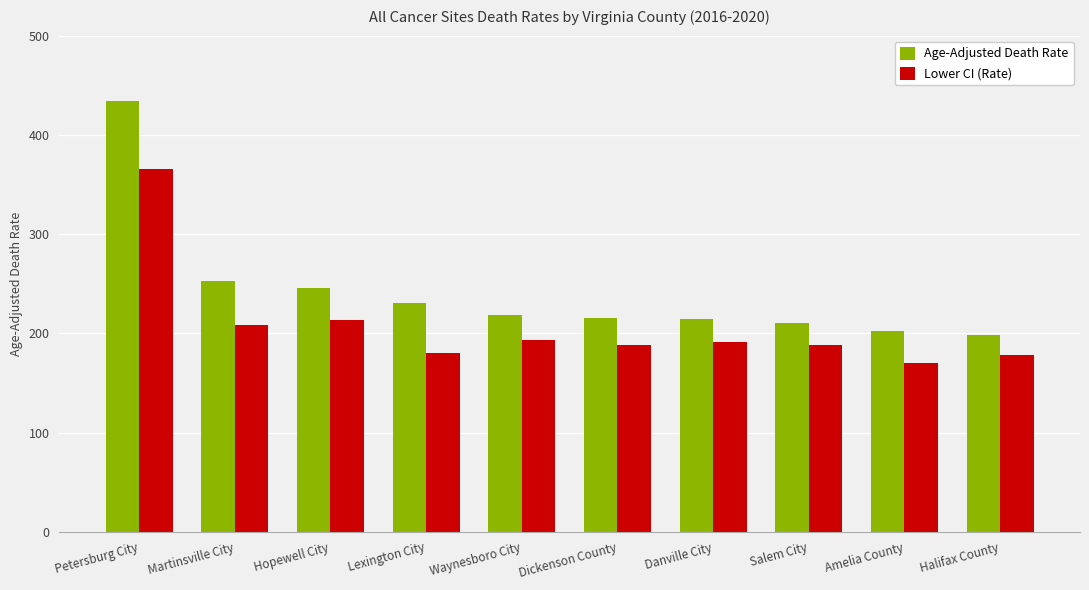

At which category is the sum across all series the highest?

Petersburg City